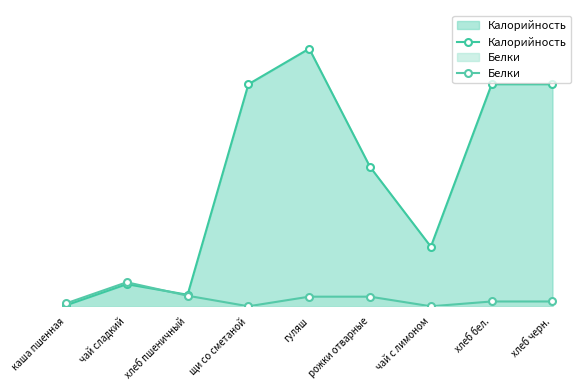

What is the average value of the Белки series?

8